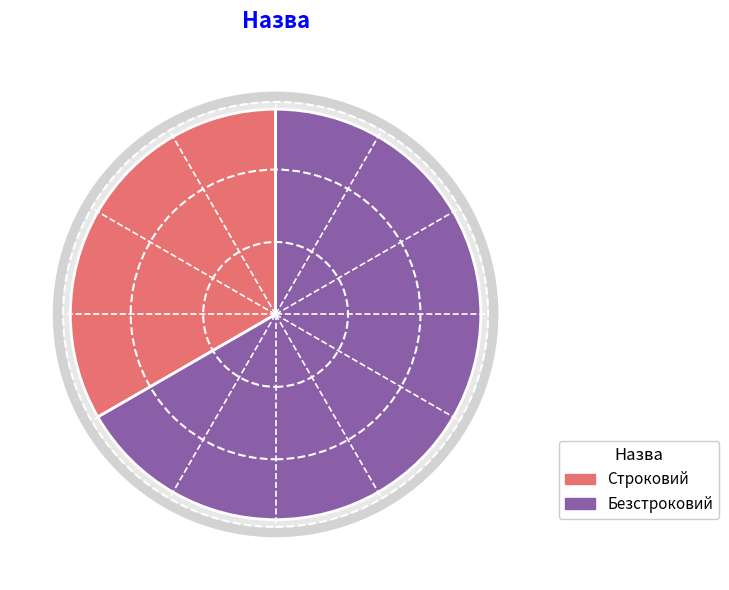

To the nearest percent, what is the combined percentage of Строковий and Безстроковий?

100%